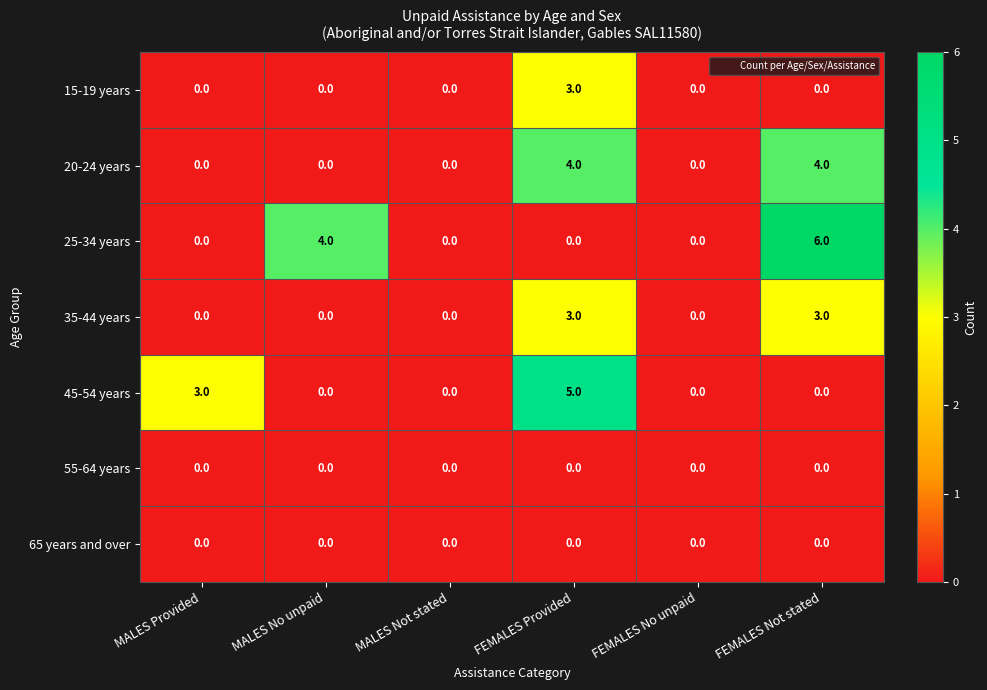

What is the difference between the second highest and minimum values in the 25-34 years series?

4